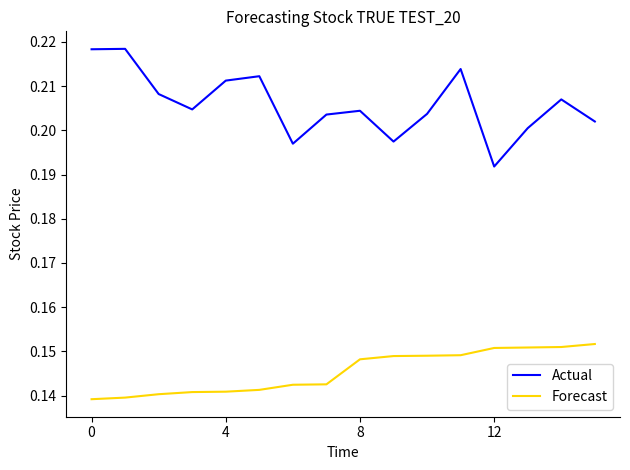

Which series has the largest range (max minus min)?

Actual